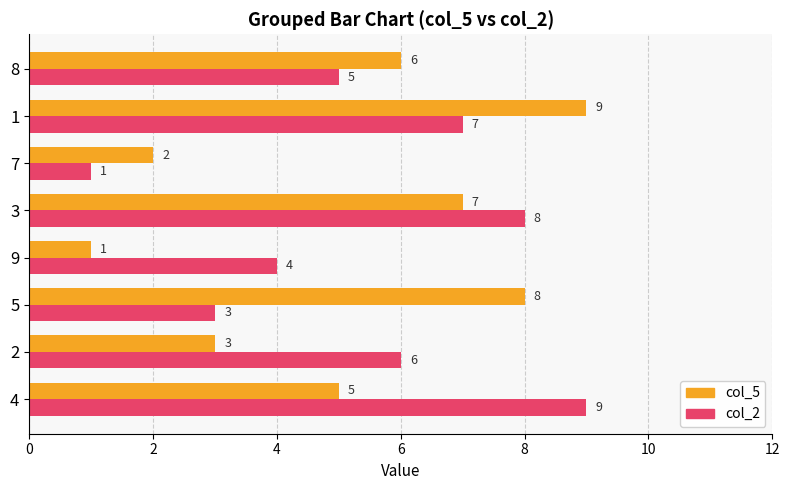

At which category is the sum across all series the highest?

1